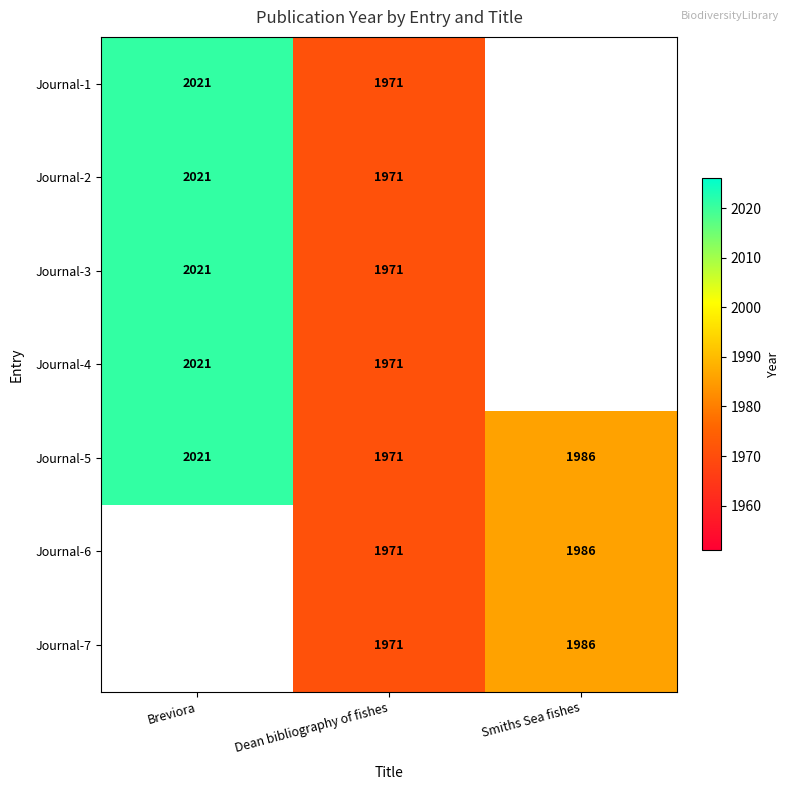

At how many categories does at least one series exceed 2013?

1